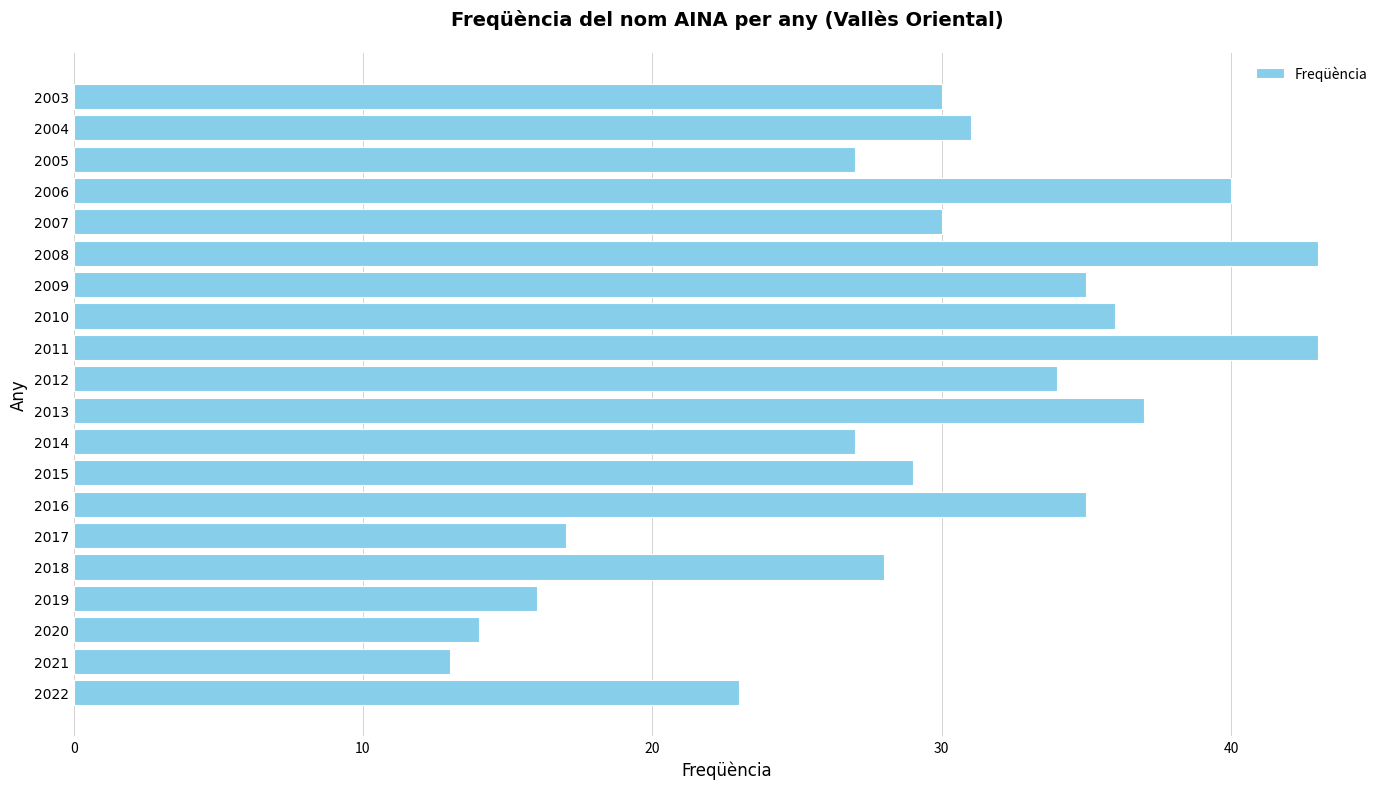

Is it true that the value at 2005 is 27?

True